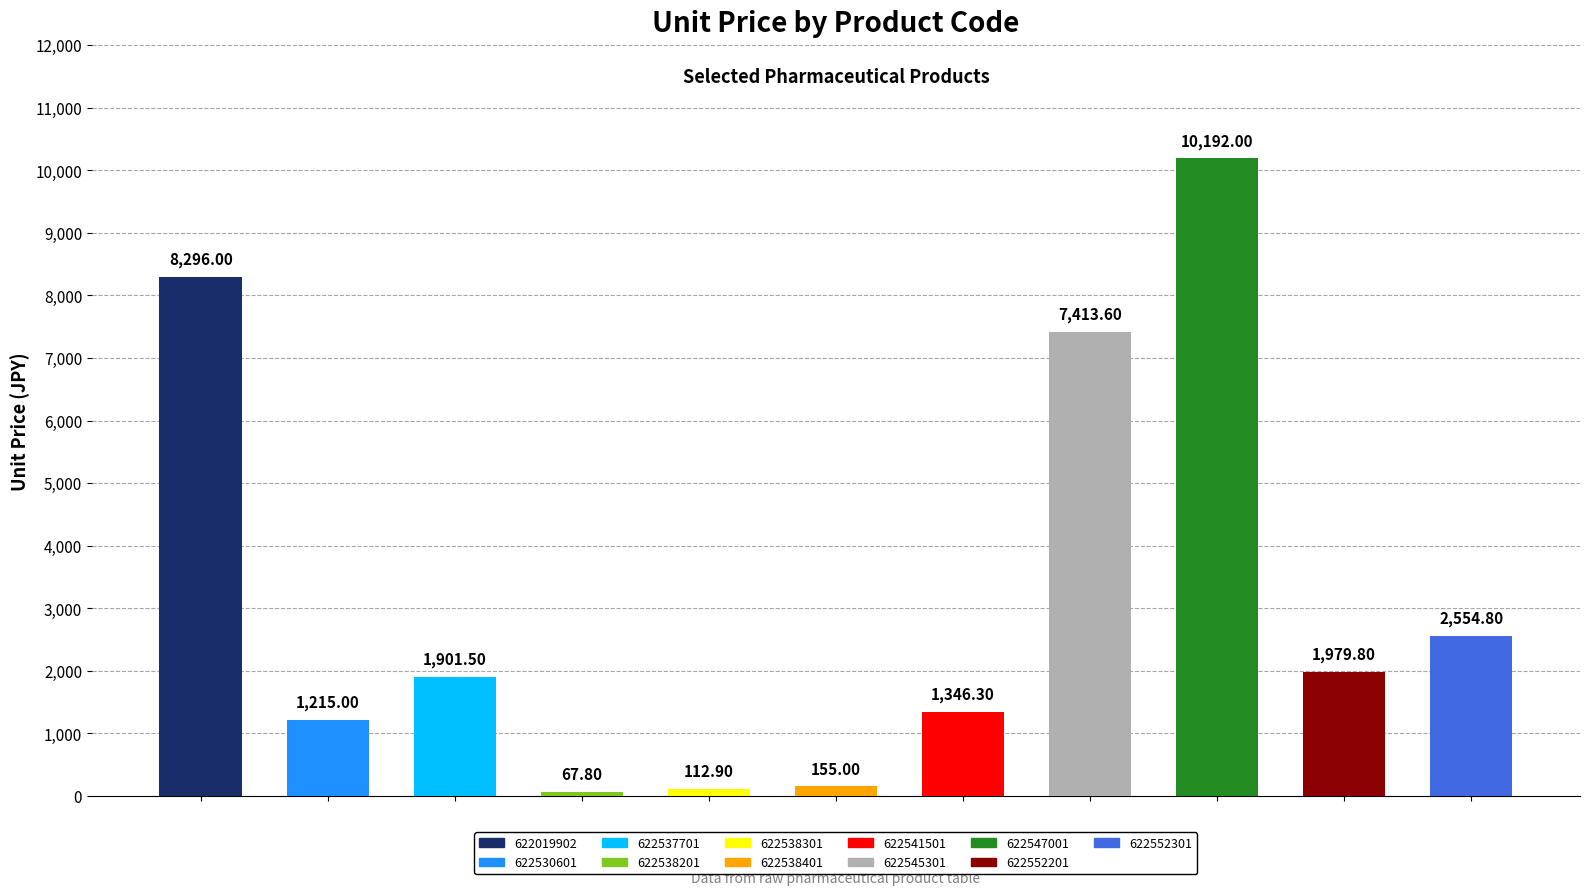

What is the average value?

3203.2